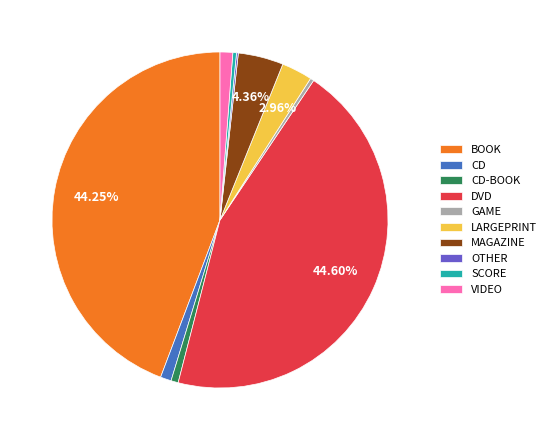

Is there any slice that represents more than half of the pie?

No